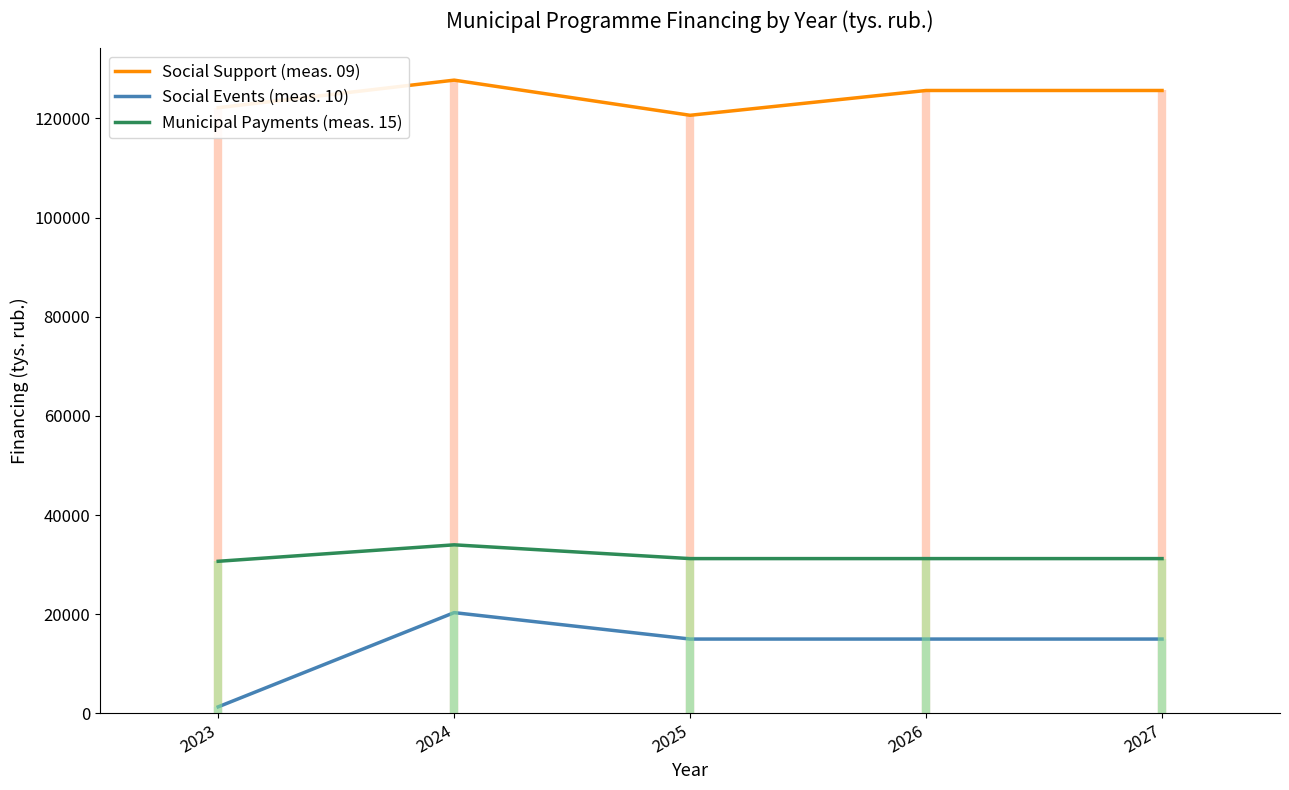

Is this an area chart (filled region under the line)?

No